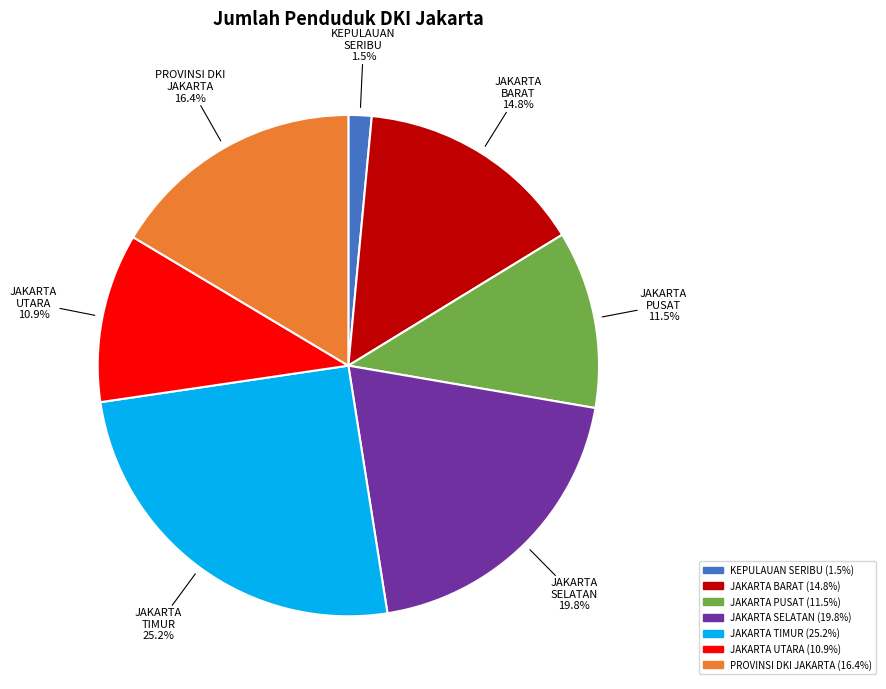

To the nearest percent, what is the difference between the largest and smallest slice percentages?

24%